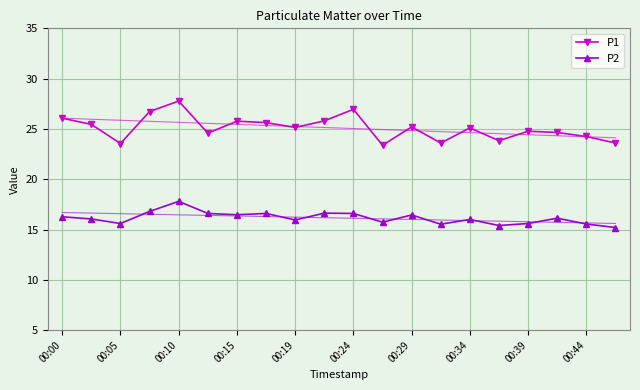

Is it true that P2 equals 25.2 at 00:39?

False